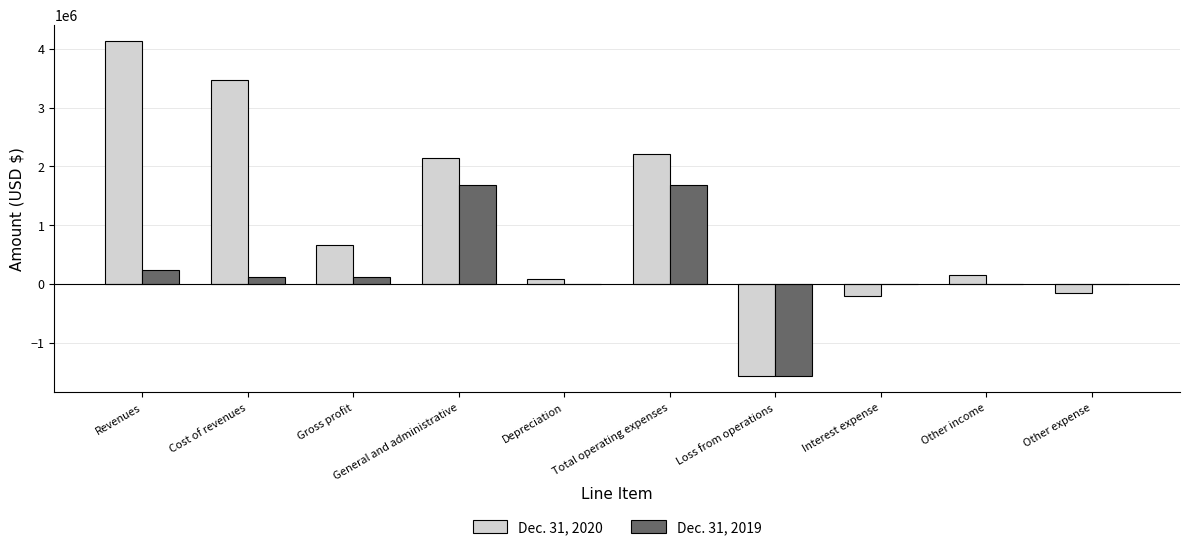

Is it true that Dec. 31, 2020 equals 952032 at Revenues?

False